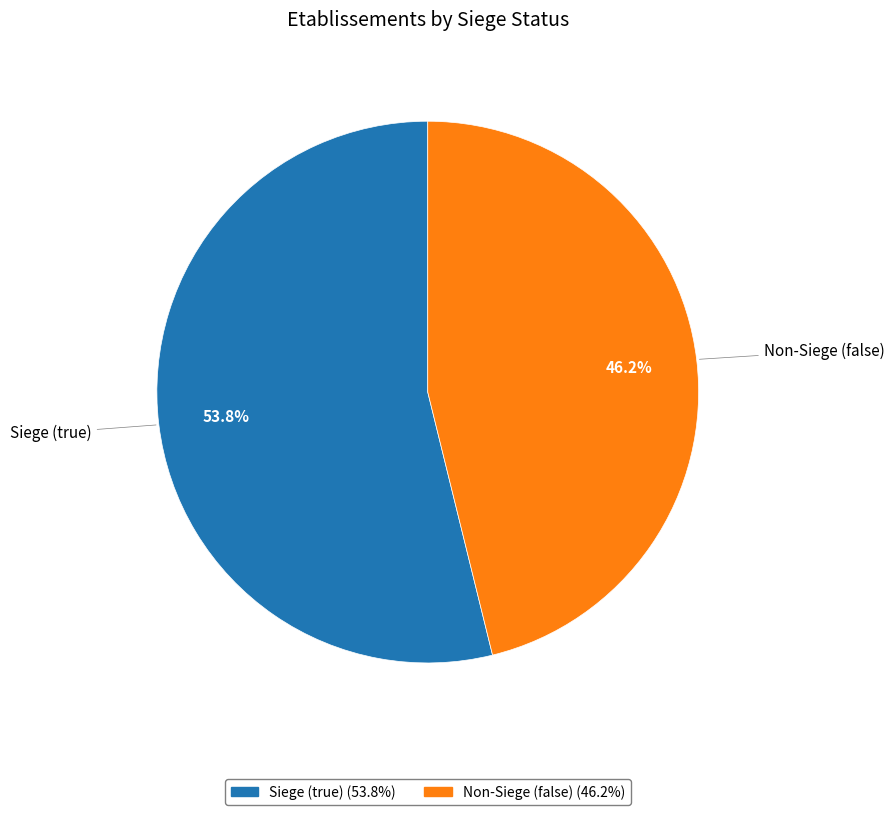

Which slice represents more than half of the pie?

Siege (true)